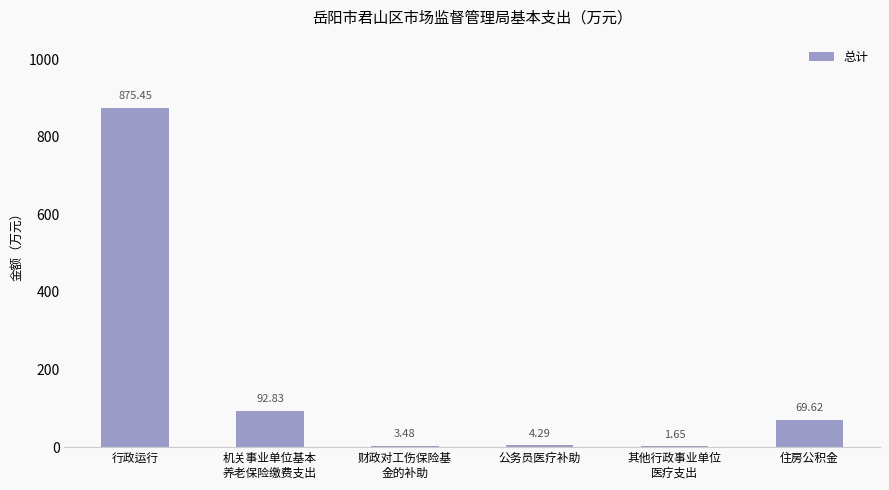

At which label does the data first exceed 69?

行政运行